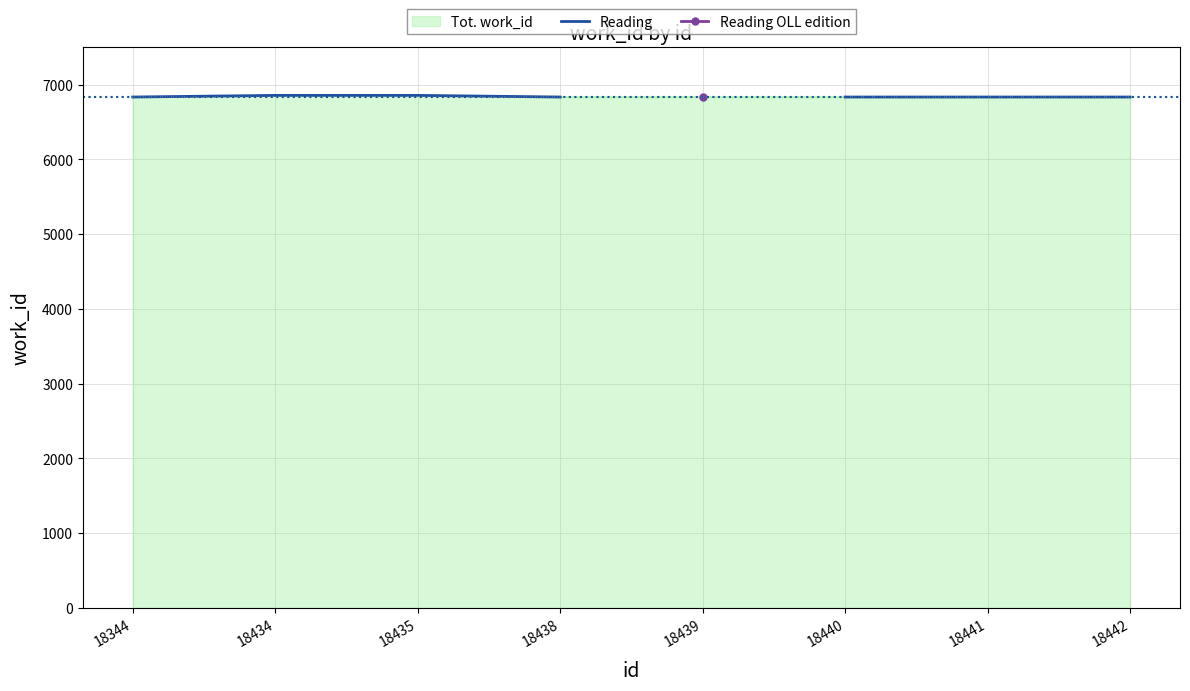

Which label corresponds to the largest value in the chart?

18434